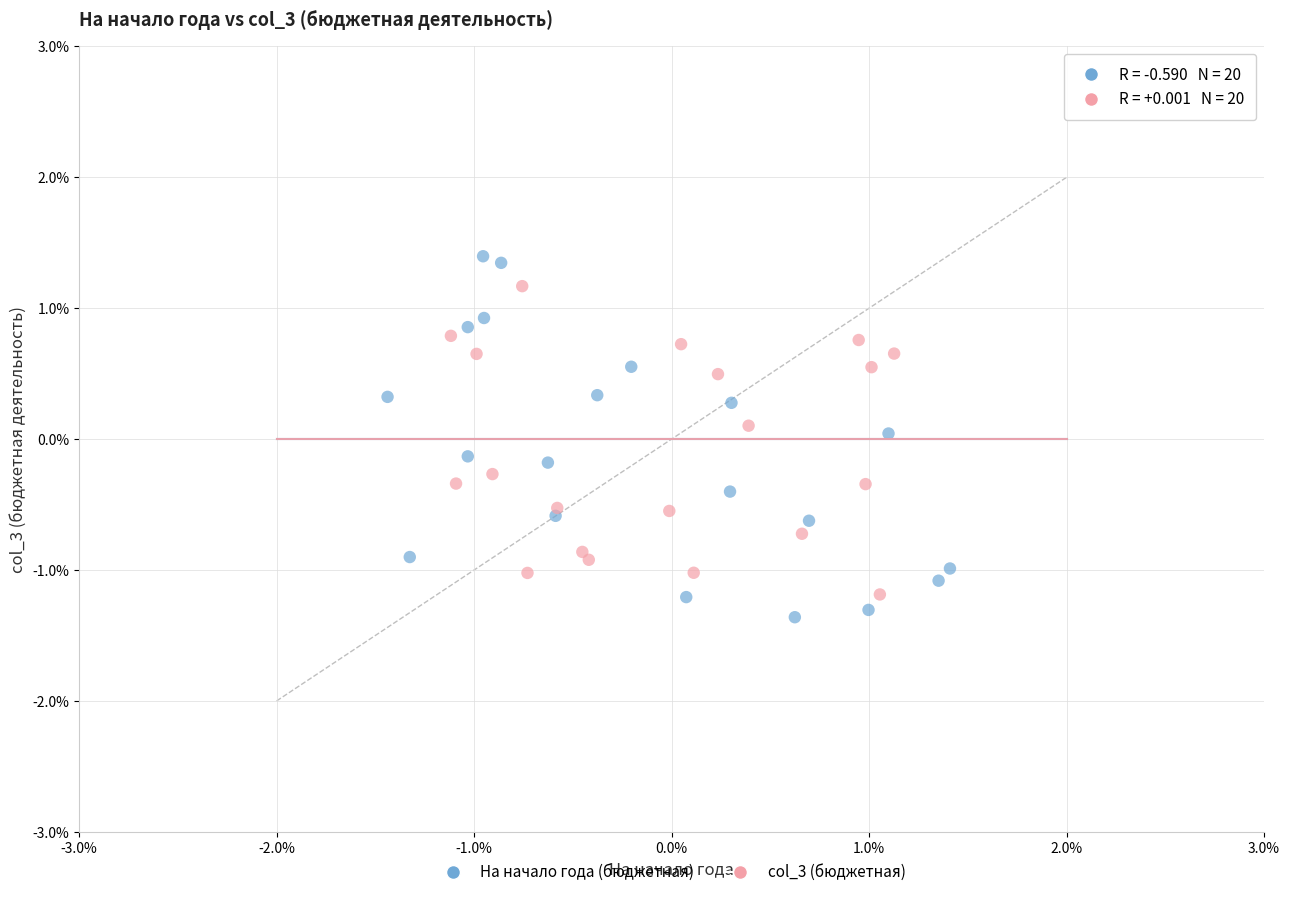

What are all the series names shown in the legend?

На начало года (бюджетная), col_3 (бюджетная)